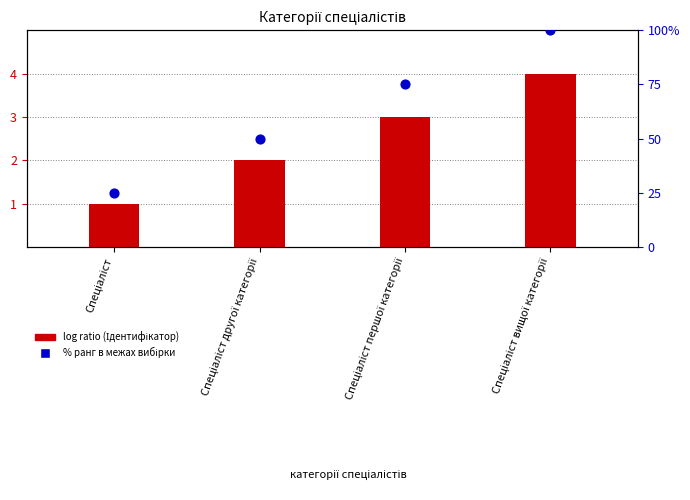

What are all the series names shown in the legend?

Ідентифікатор (log ratio), % ранг в межах вибірки